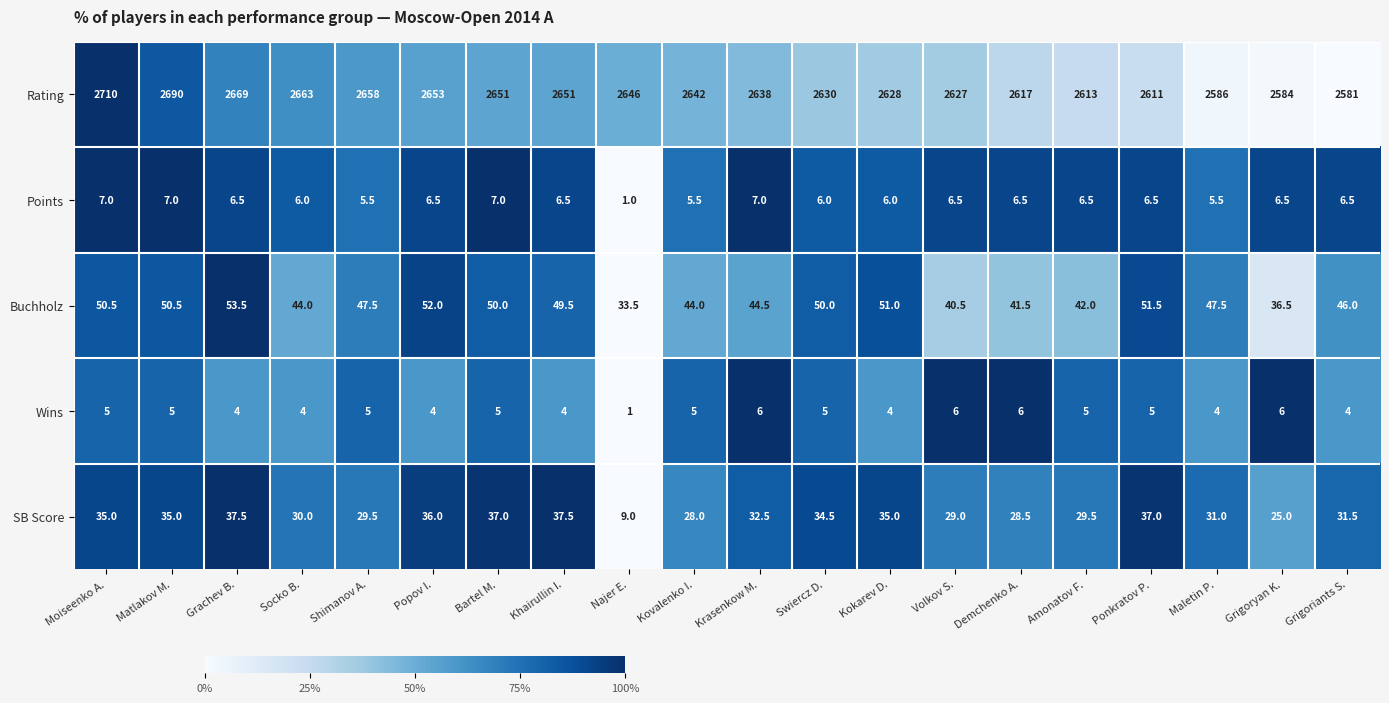

Which series changed the most between Demchenko A. and Grigoryan K.?

Rating